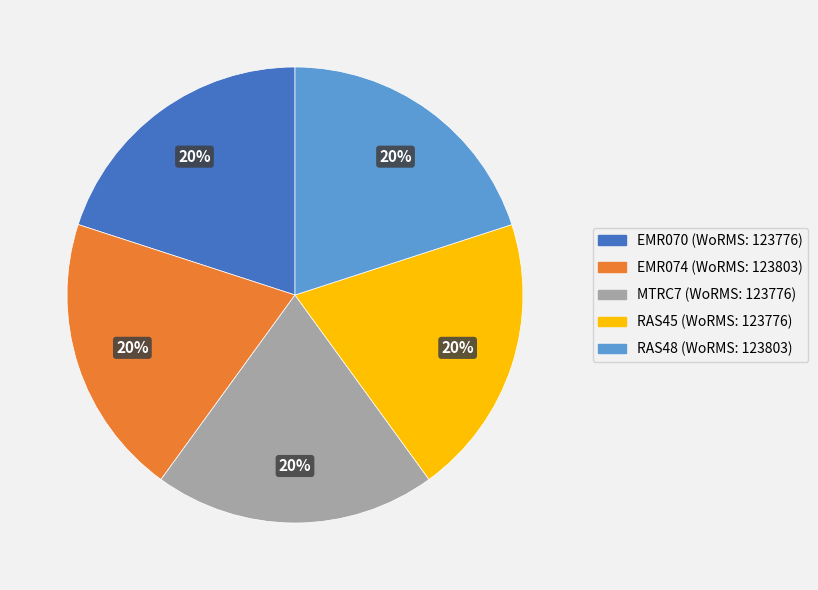

Does any single category account for the majority?

No